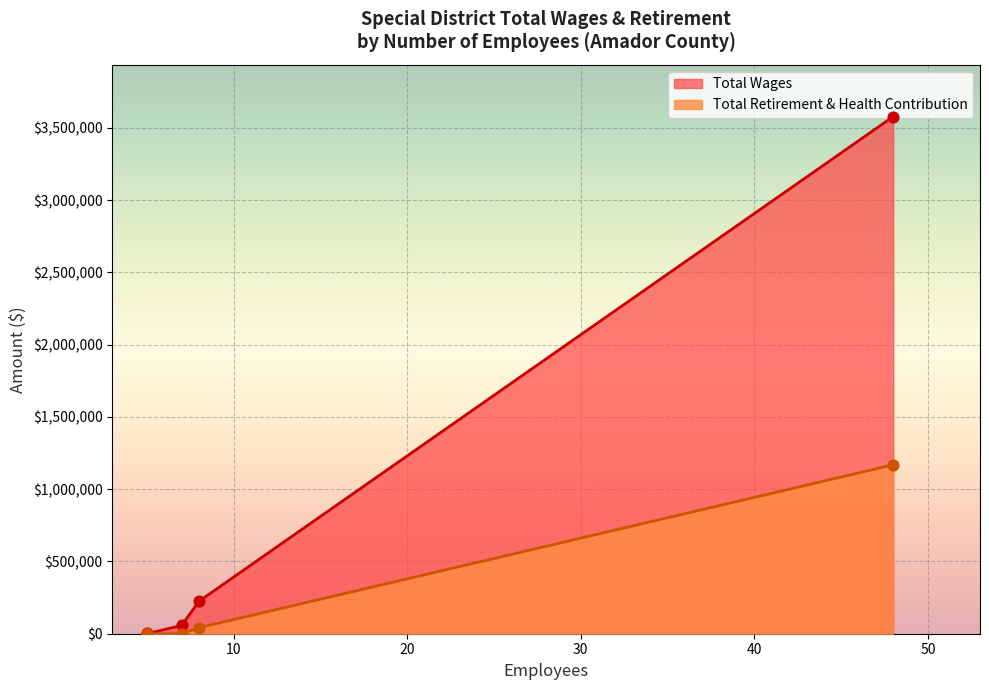

At how many categories does at least one series exceed 496569?

1